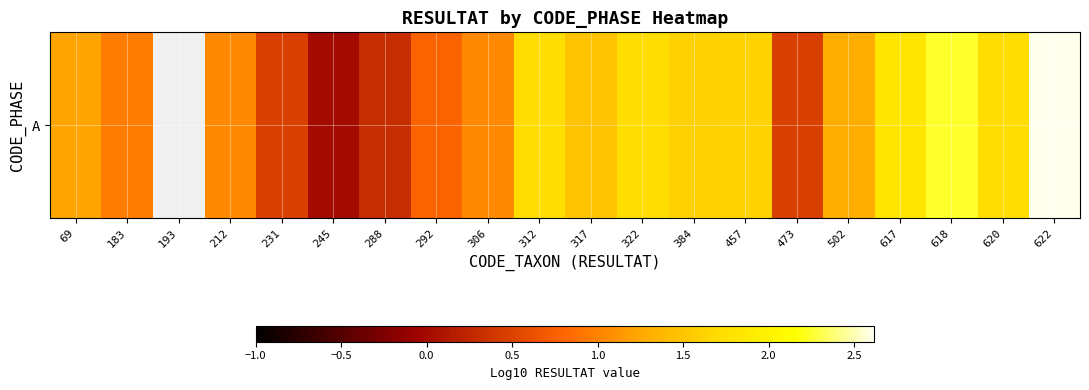

What is the sum of the values at 473 and 457?

2.1